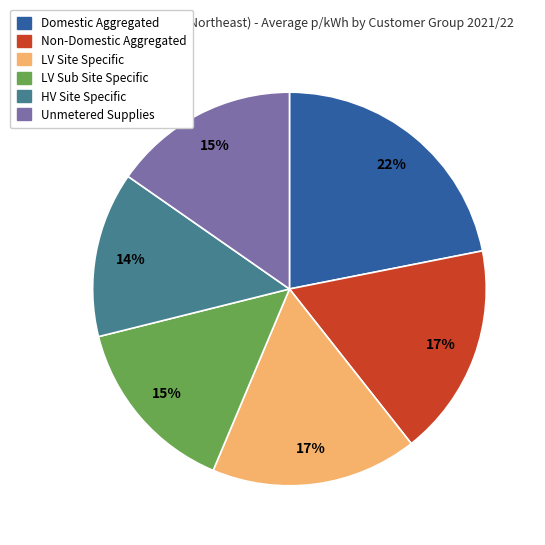

Does HV Site Specific represent more than half of the total?

No